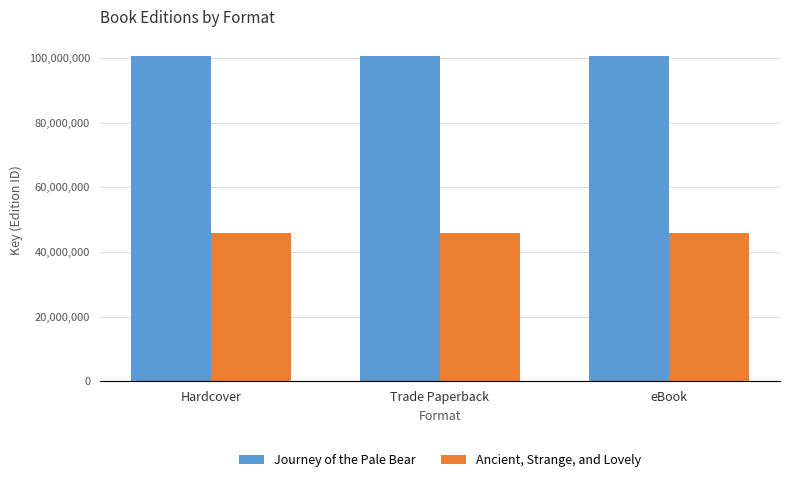

Count the number of data series in this chart.

2